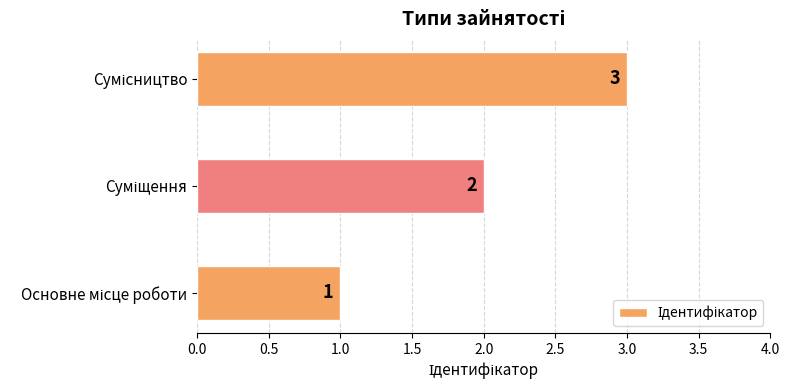

What is the greatest value displayed?

3